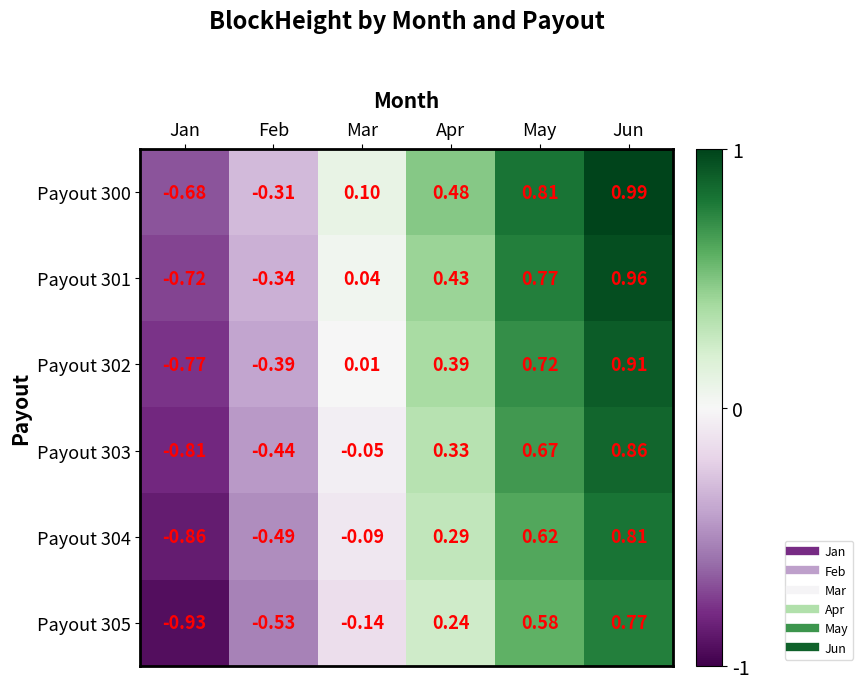

Rank the categories by Payout 302 value from highest to lowest.

Jun, May, Apr, Mar, Feb, Jan